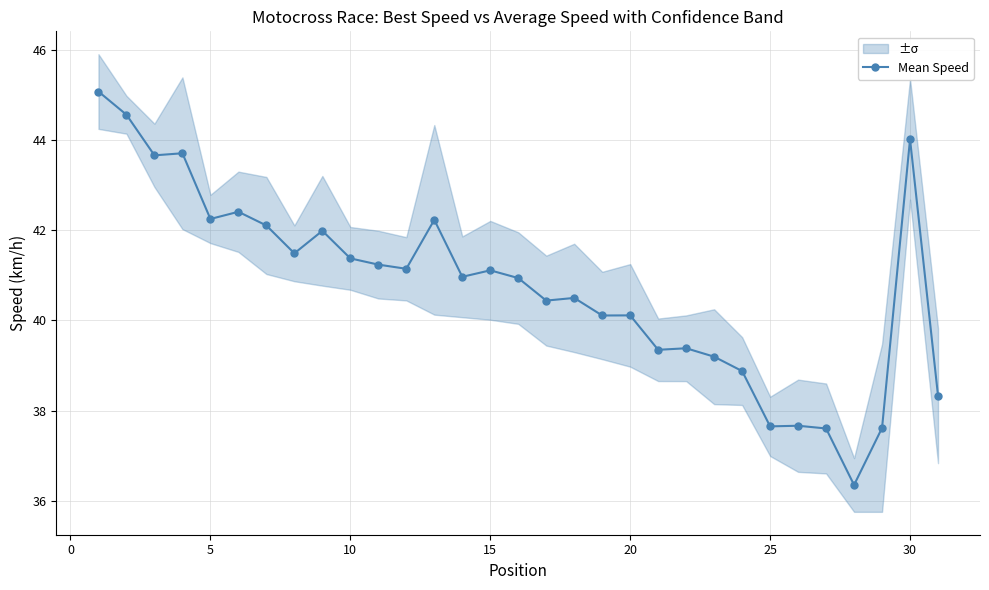

Count the number of data series in this chart.

1